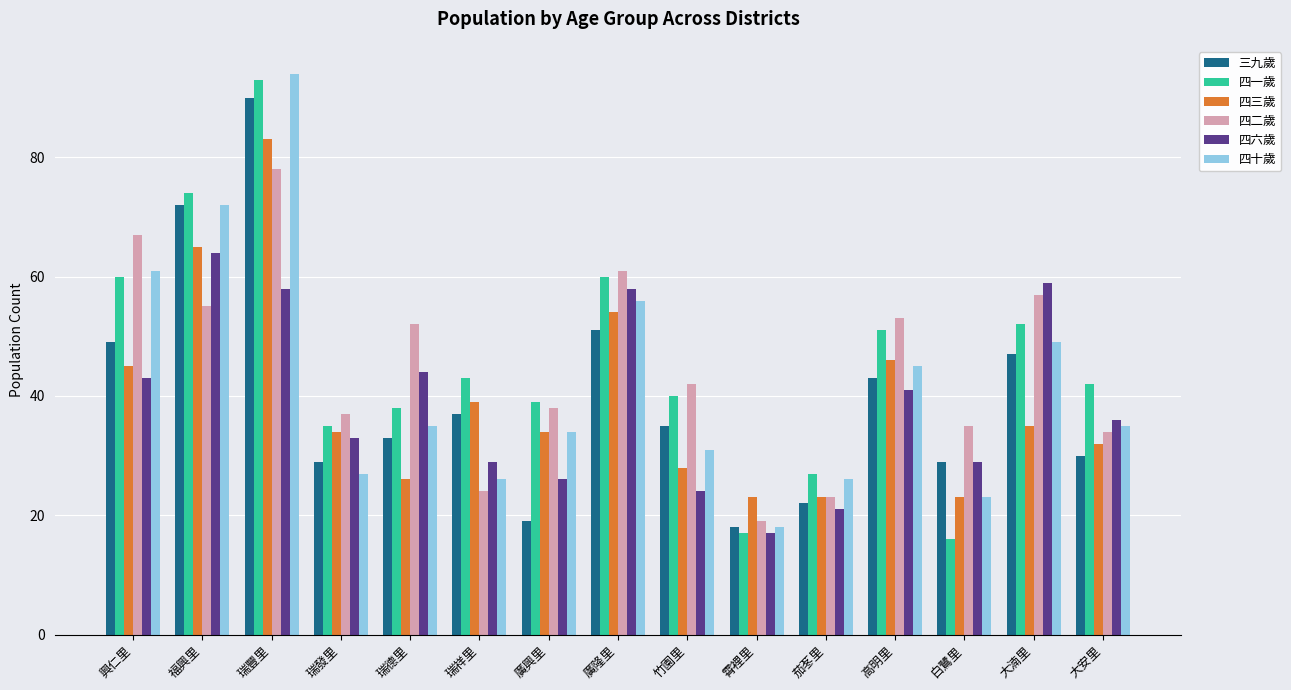

Count the number of categories in the chart.

15